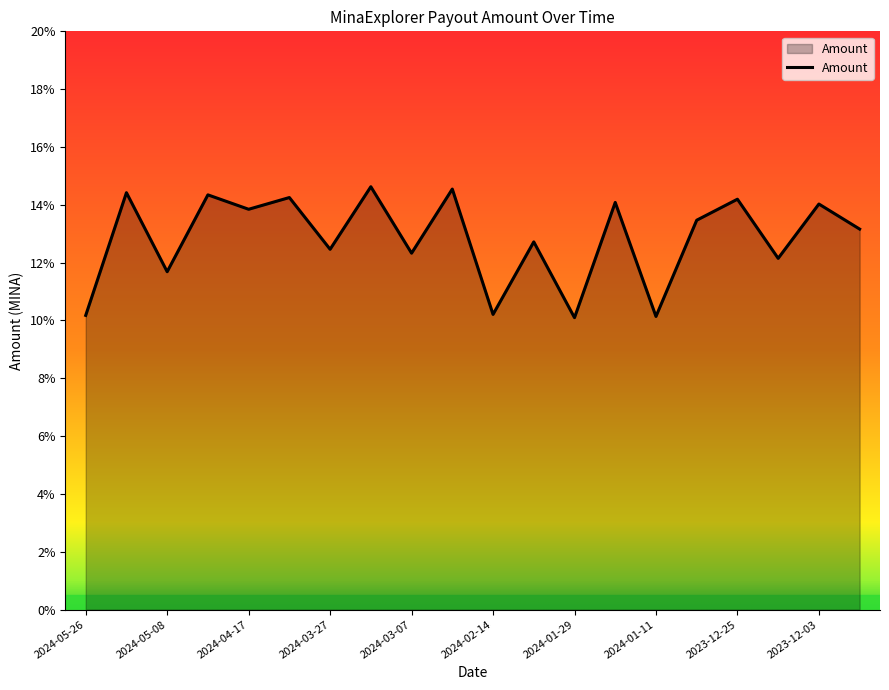

How many interior local valleys (lower than both neighbors) does the data have?

8